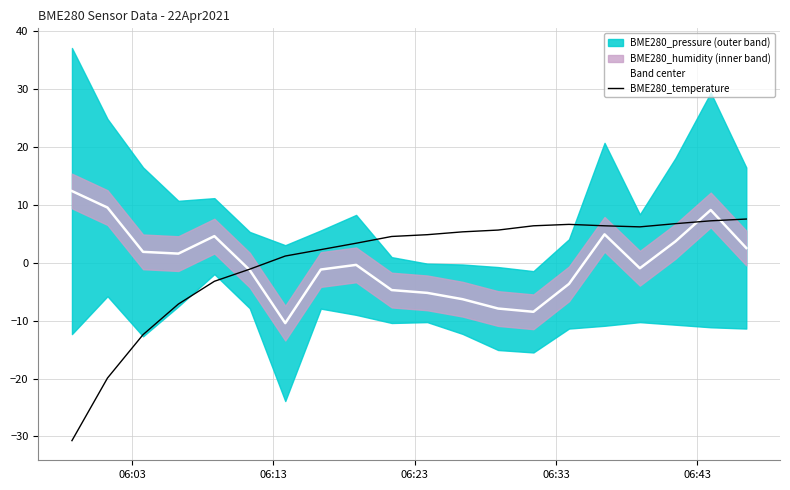

What is the maximum value for BME280_temperature?

7.6